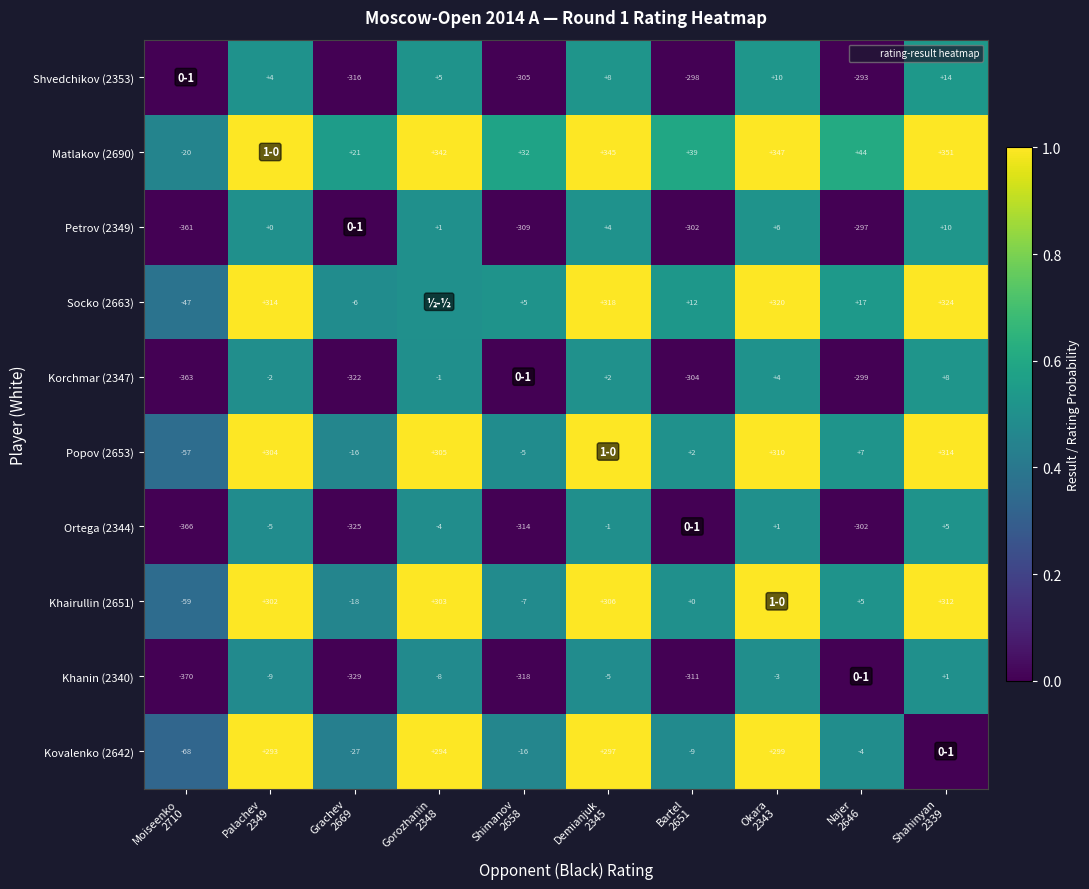

What is the lowest value of the Khairullin (2651) series?

0.4